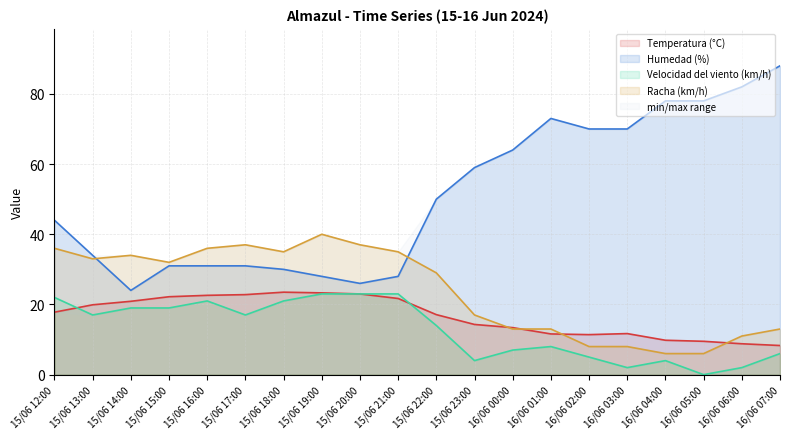

What is the difference between the maximum and minimum values in the Velocidad del viento (km/h) series?

23.0